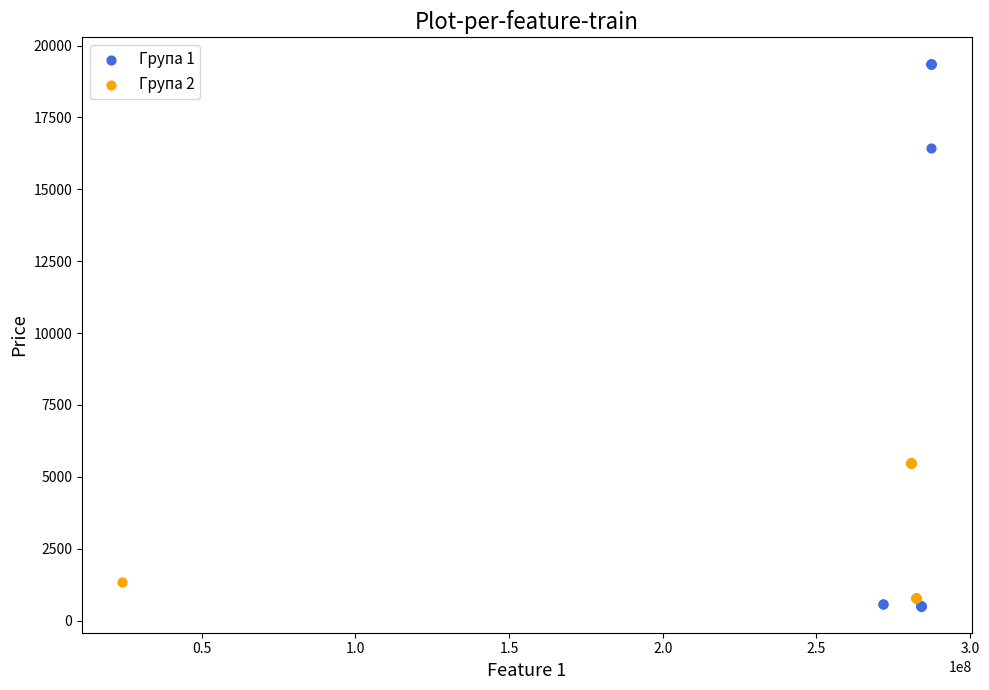

Which series contains the highest Y value?

Група 1